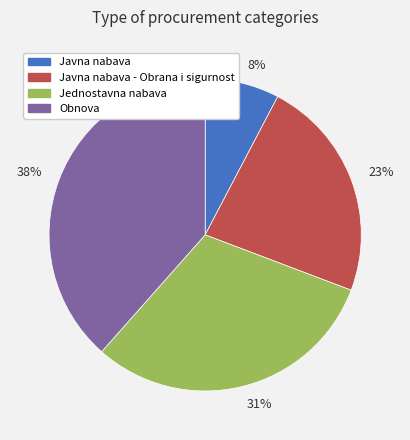

Do 8% and 31% together represent more than half of the pie?

No